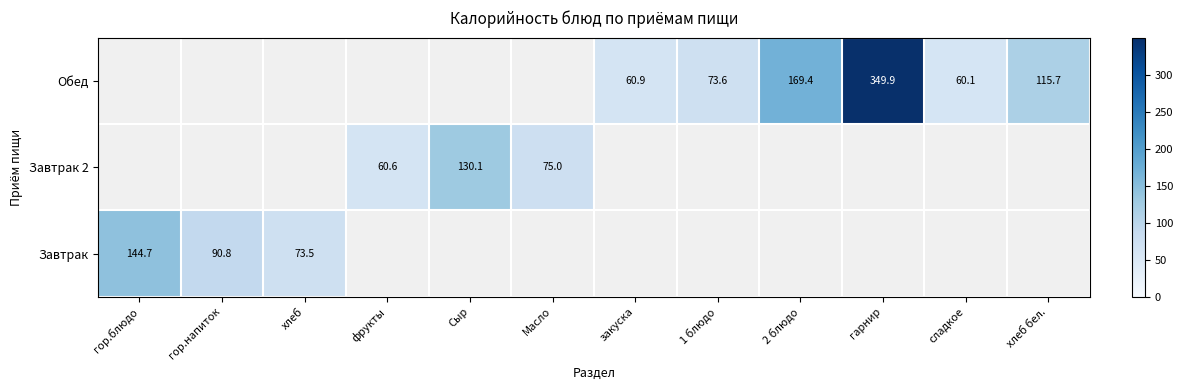

What is the maximum value shown in the chart?

349.9